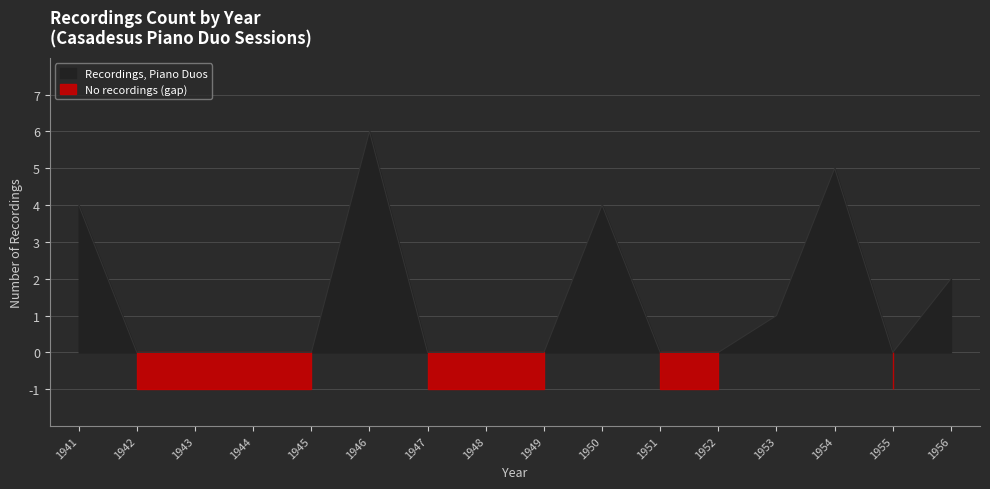

The value at 1956 is 3. True or false?

False